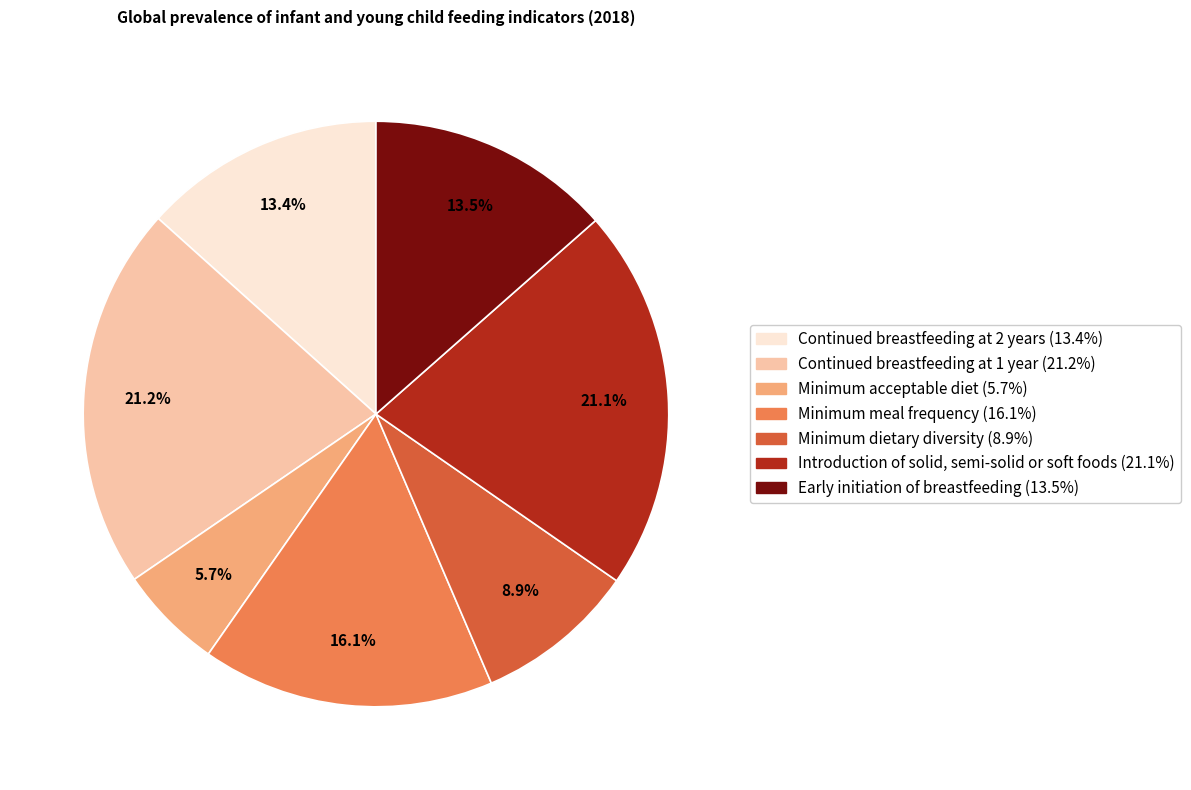

What percentage is the Continued breastfeeding at 1 year slice, to the nearest percent?

21%